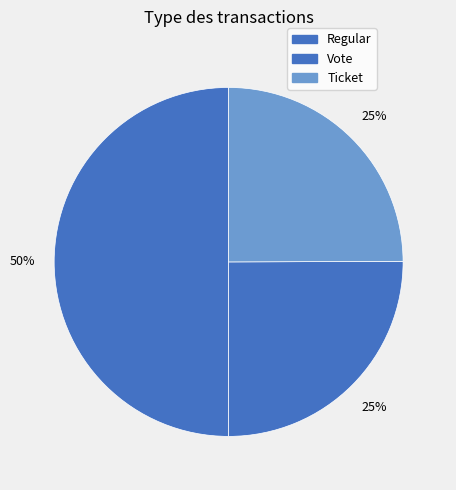

What portion of the pie excludes Vote?

74.9%